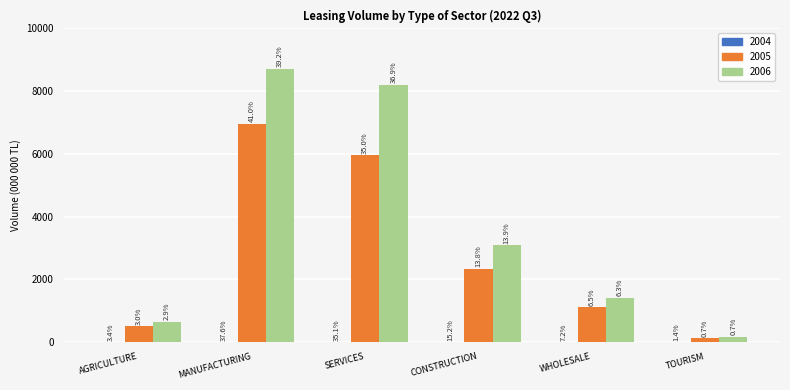

What is the minimum value for 2004?

73.7